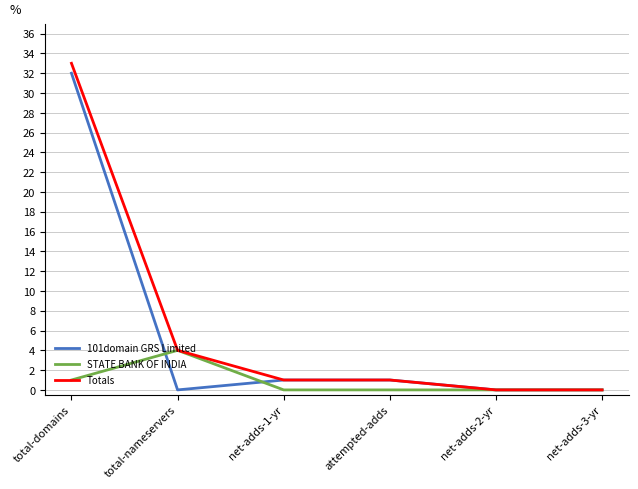

What are all the series names shown in the legend?

101domain GRS Limited, STATE BANK OF INDIA, Totals